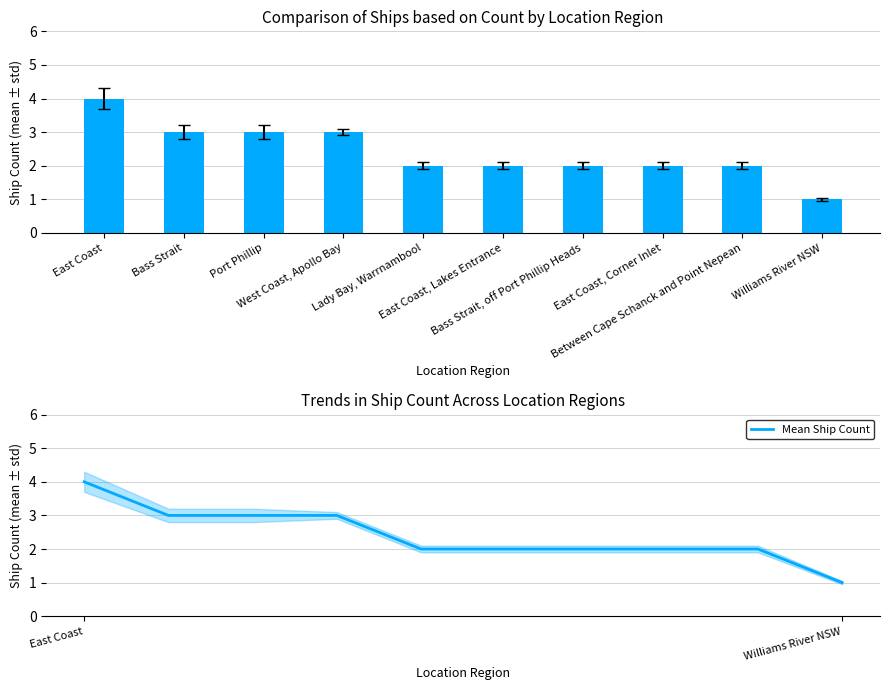

What is the difference between the maximum and minimum values in the Ship Count series?

3